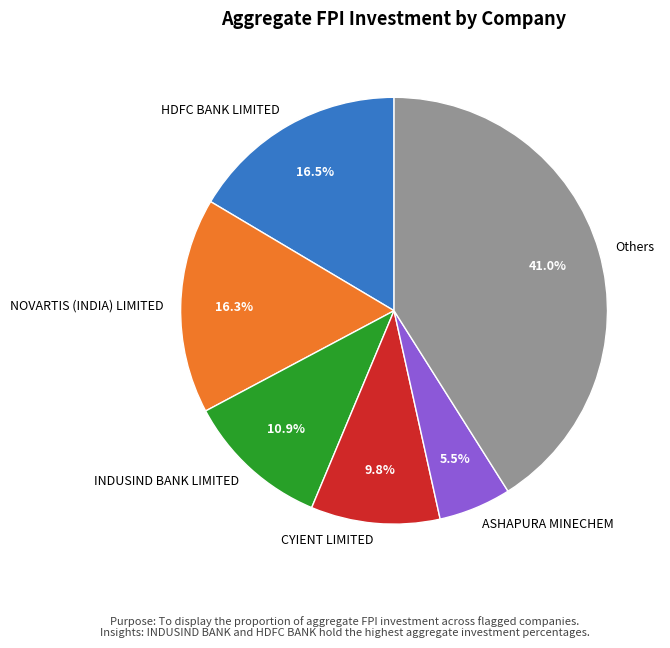

How many slices are in this pie chart?

6